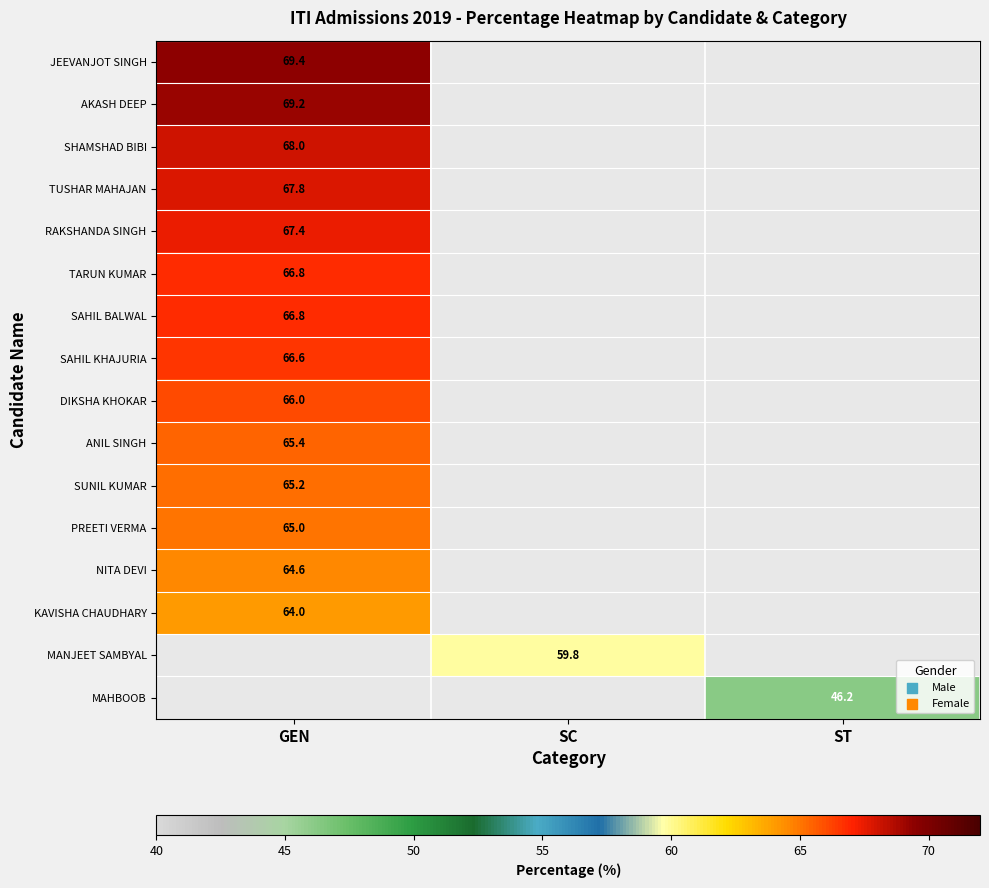

Which label corresponds to the smallest value in the chart?

ST